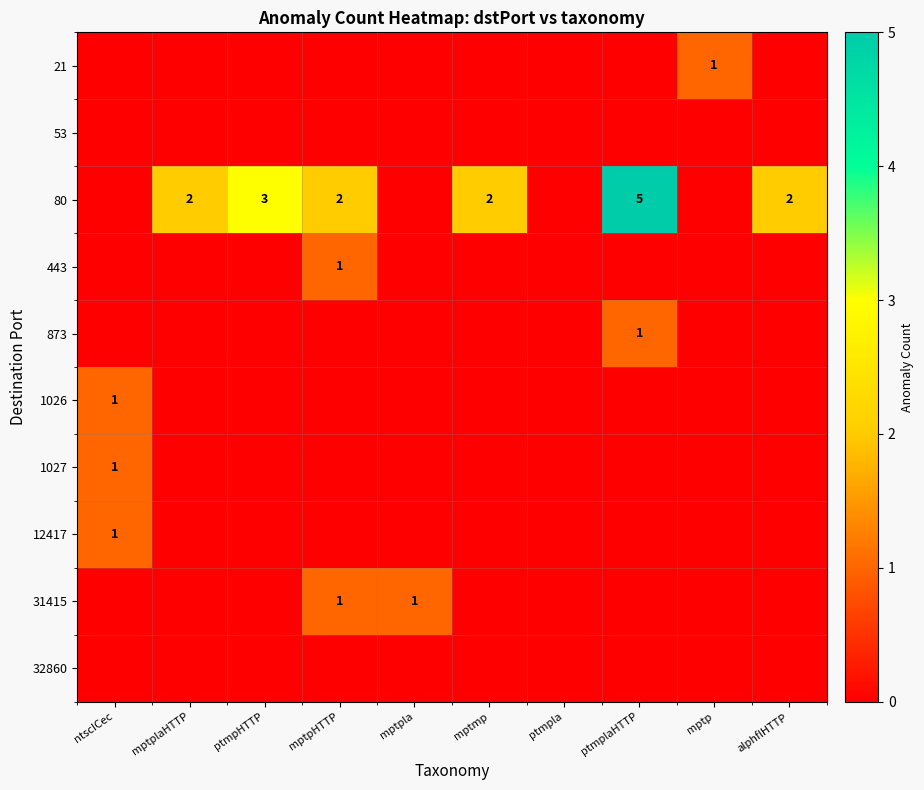

Which series has the largest range (max minus min)?

80